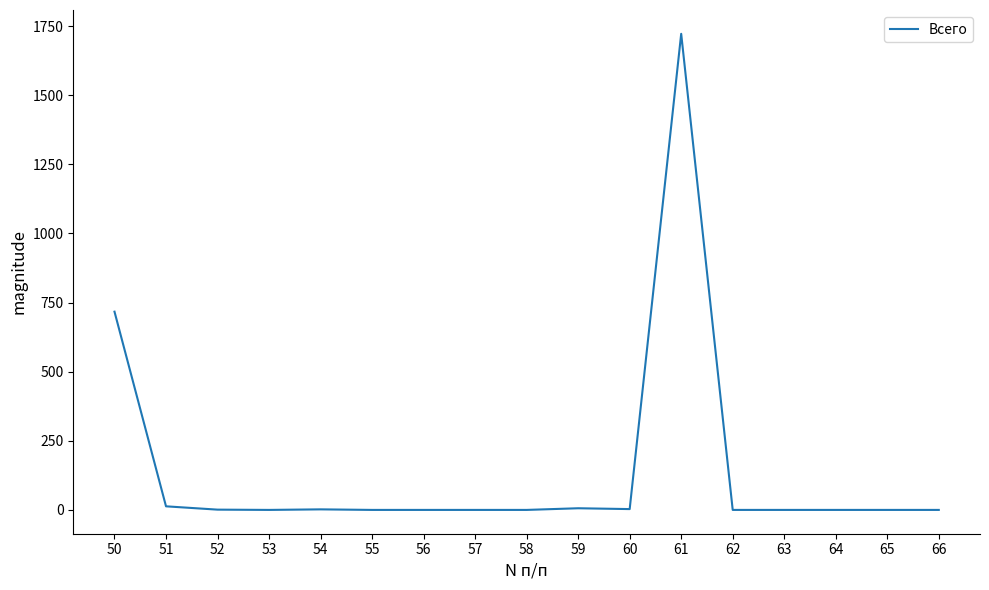

Does the chart display data point markers on the line(s)?

No